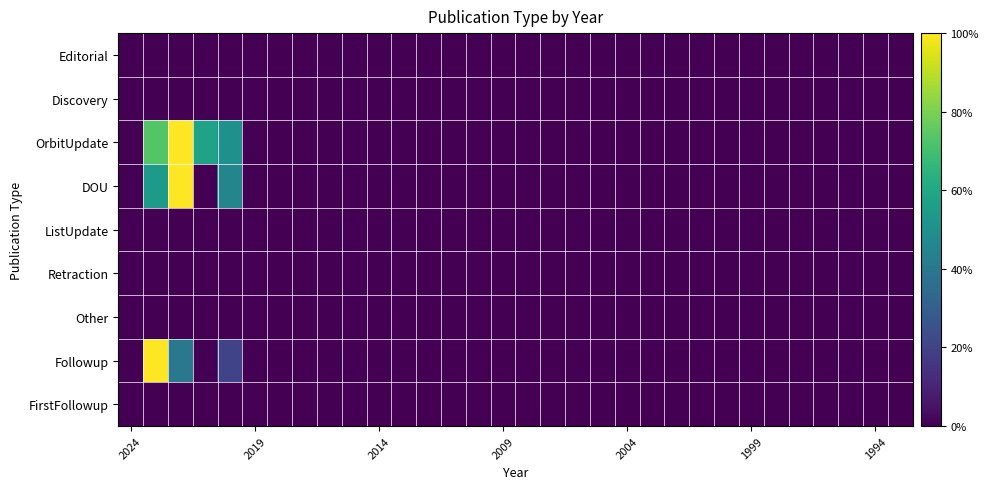

Reading right to left, transcribe all the data shown in this chart.

Editorial: 0.0	0.0	0.0	0.0	0.0	0.0	0.0	0.0	0.0	0.0	0.0	0.0	0.0	0.0	0.0	0.0	0.0	0.0	0.0	0.0	0.0	0.0	0.0	0.0	0.0	0.0	0.0	0.0	0.0	0.0	0.0	0.0
Discovery: 0.0	0.0	0.0	0.0	0.0	0.0	0.0	0.0	0.0	0.0	0.0	0.0	0.0	0.0	0.0	0.0	0.0	0.0	0.0	0.0	0.0	0.0	0.0	0.0	0.0	0.0	0.0	0.0	0.0	0.0	0.0	0.0
OrbitUpdate: 0.0	0.0	0.0	0.0	0.0	0.0	0.0	0.0	0.0	0.0	0.0	0.0	0.0	0.0	0.0	0.0	0.0	0.0	0.0	0.0	0.0	0.0	0.0	0.0	0.0	0.0	0.0	50.0	57.7	100.0	73.1	0.0
DOU: 0.0	0.0	0.0	0.0	0.0	0.0	0.0	0.0	0.0	0.0	0.0	0.0	0.0	0.0	0.0	0.0	0.0	0.0	0.0	0.0	0.0	0.0	0.0	0.0	0.0	0.0	0.0	45.5	0.0	100.0	54.5	0.0
ListUpdate: 0.0	0.0	0.0	0.0	0.0	0.0	0.0	0.0	0.0	0.0	0.0	0.0	0.0	0.0	0.0	0.0	0.0	0.0	0.0	0.0	0.0	0.0	0.0	0.0	0.0	0.0	0.0	0.0	0.0	0.0	0.0	0.0
Retraction: 0.0	0.0	0.0	0.0	0.0	0.0	0.0	0.0	0.0	0.0	0.0	0.0	0.0	0.0	0.0	0.0	0.0	0.0	0.0	0.0	0.0	0.0	0.0	0.0	0.0	0.0	0.0	0.0	0.0	0.0	0.0	0.0
Other: 0.0	0.0	0.0	0.0	0.0	0.0	0.0	0.0	0.0	0.0	0.0	0.0	0.0	0.0	0.0	0.0	0.0	0.0	0.0	0.0	0.0	0.0	0.0	0.0	0.0	0.0	0.0	0.0	0.0	0.0	0.0	0.0
Followup: 0.0	0.0	0.0	0.0	0.0	0.0	0.0	0.0	0.0	0.0	0.0	0.0	0.0	0.0	0.0	0.0	0.0	0.0	0.0	0.0	0.0	0.0	0.0	0.0	0.0	0.0	0.0	20.0	0.0	40.0	100.0	0.0
FirstFollowup: 0.0	0.0	0.0	0.0	0.0	0.0	0.0	0.0	0.0	0.0	0.0	0.0	0.0	0.0	0.0	0.0	0.0	0.0	0.0	0.0	0.0	0.0	0.0	0.0	0.0	0.0	0.0	0.0	0.0	0.0	0.0	0.0